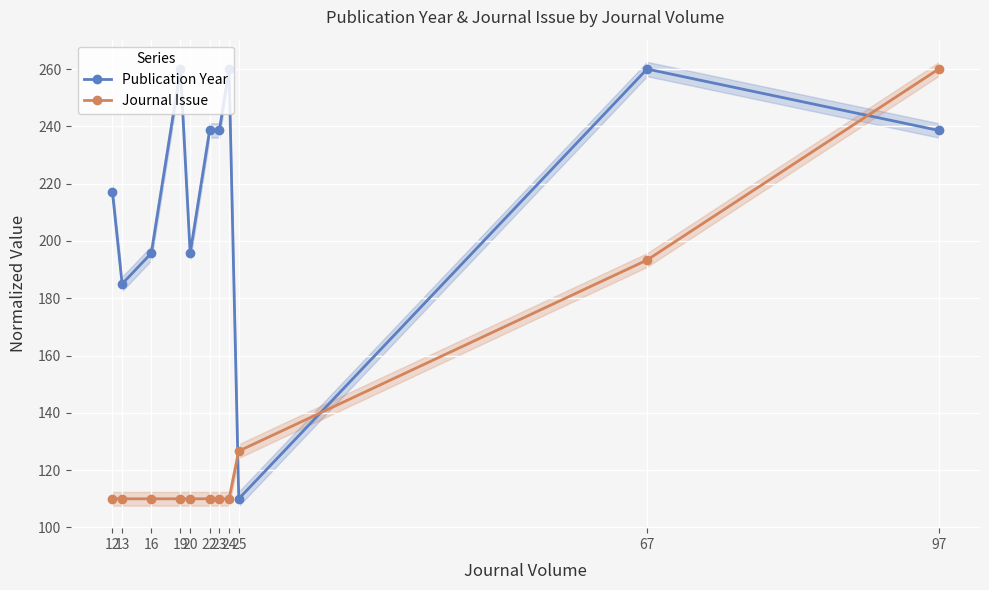

Which category has the lowest value in the Journal Issue series?

12